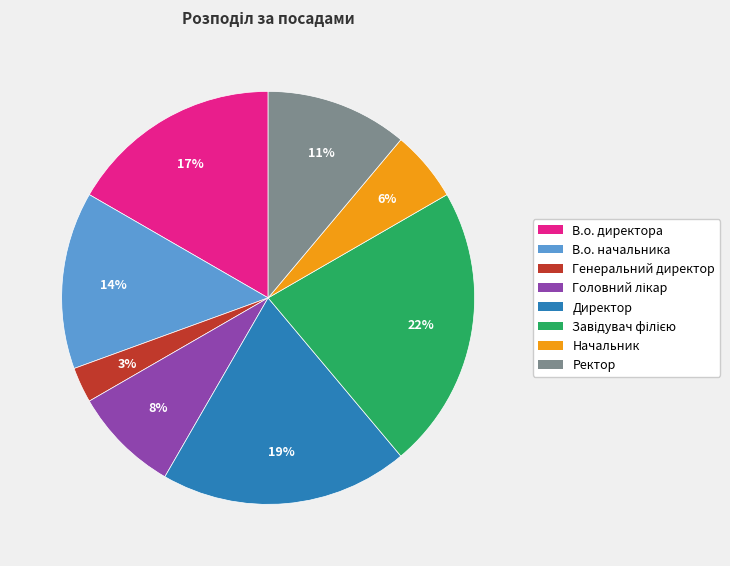

Is it true that В.о. начальника is 14% of the pie?

True